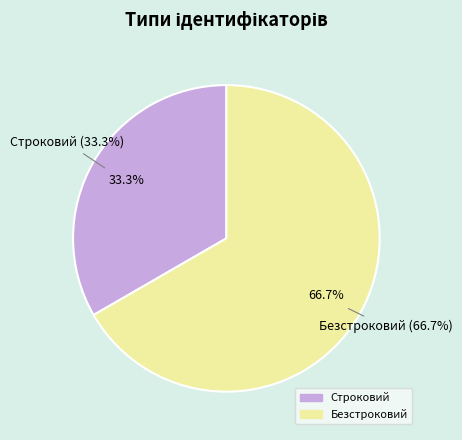

To the nearest percent, what is the difference between the largest and smallest slice percentages?

33%